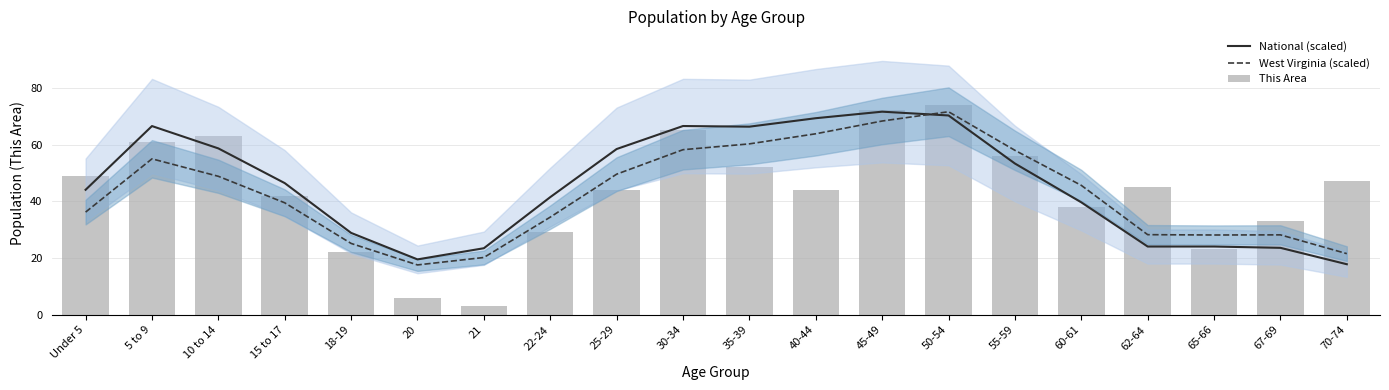

Reading right to left, transcribe all the data shown in this chart.

National (scaled): 70-74=17.8	67-69=23.6	65-66=24.0	62-64=24.0	60-61=39.6	55-59=53.3	50-54=70.2	45-49=71.6	40-44=69.3	35-39=66.3	30-34=66.5	25-29=58.4	22-24=41.5	21=23.4	20=19.5	18-19=28.8	15 to 17=46.4	10 to 14=58.6	5 to 9=66.5	Under 5=44.0
West Virginia (scaled): 70-74=21.5	67-69=28.2	65-66=28.1	62-64=28.2	60-61=45.6	55-59=58.0	50-54=71.6	45-49=68.3	40-44=63.8	35-39=60.2	30-34=58.2	25-29=49.6	22-24=34.4	21=20.2	20=17.6	18-19=25.1	15 to 17=39.5	10 to 14=48.8	5 to 9=55.0	Under 5=36.2
This Area: 70-74=47.0	67-69=33.0	65-66=23.0	62-64=45.0	60-61=38.0	55-59=56.0	50-54=74.0	45-49=72.0	40-44=44.0	35-39=52.0	30-34=65.0	25-29=44.0	22-24=29.0	21=3.0	20=6.0	18-19=22.0	15 to 17=42.0	10 to 14=63.0	5 to 9=61.0	Under 5=49.0